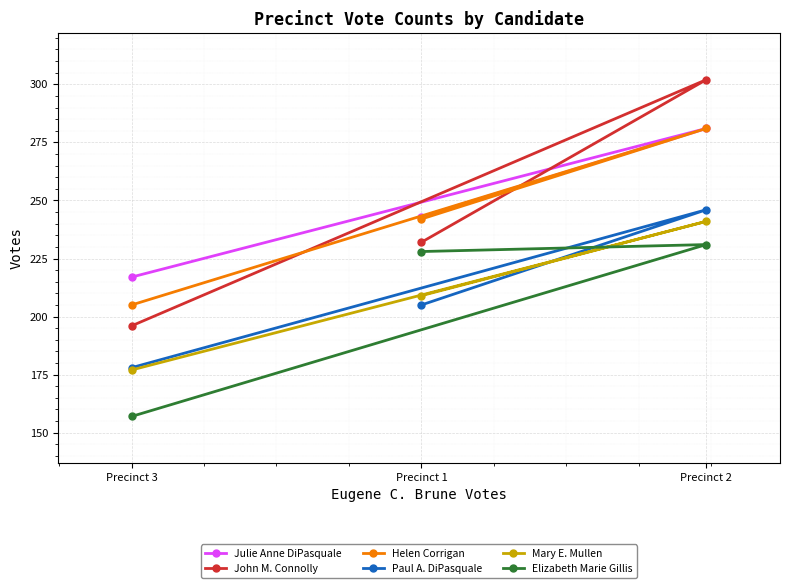

What is the lowest value of the Julie Anne DiPasquale series?

217